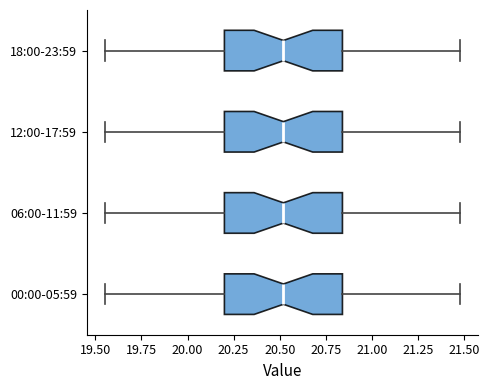

Reading bottom to top, read every box against the x-axis: the position of its median line, the range the box covers, and the ends of its whiskers. The values are not printed on the chart, so give them approximately, as read against the axis.

00:00-05:59: median 20.50, box 20.20 to 20.85, whiskers 19.55 to 21.50
06:00-11:59: median 20.50, box 20.20 to 20.85, whiskers 19.55 to 21.50
12:00-17:59: median 20.50, box 20.20 to 20.85, whiskers 19.55 to 21.50
18:00-23:59: median 20.50, box 20.20 to 20.85, whiskers 19.55 to 21.50